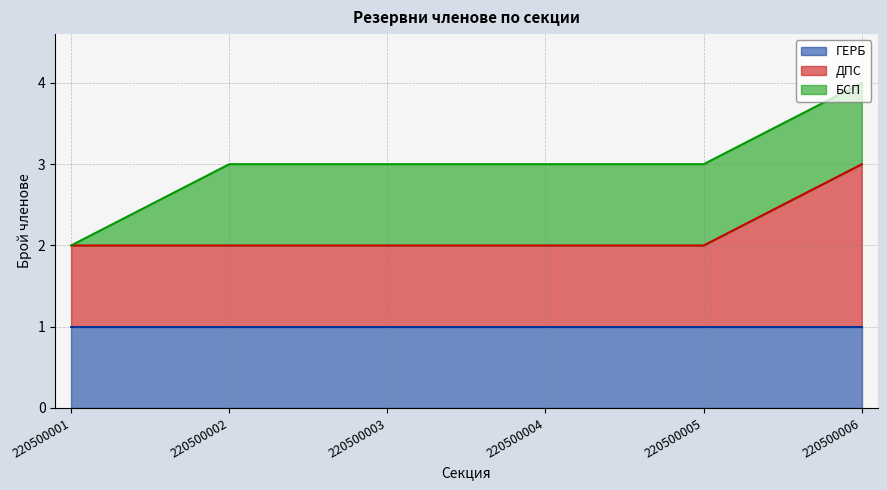

Which series has the largest range (max minus min)?

ДПС